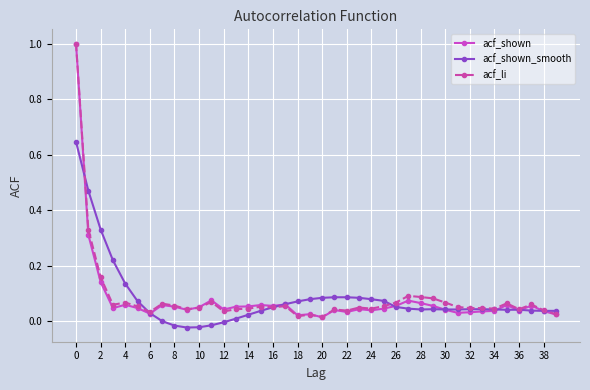

What is the maximum value for acf_li?

1.0